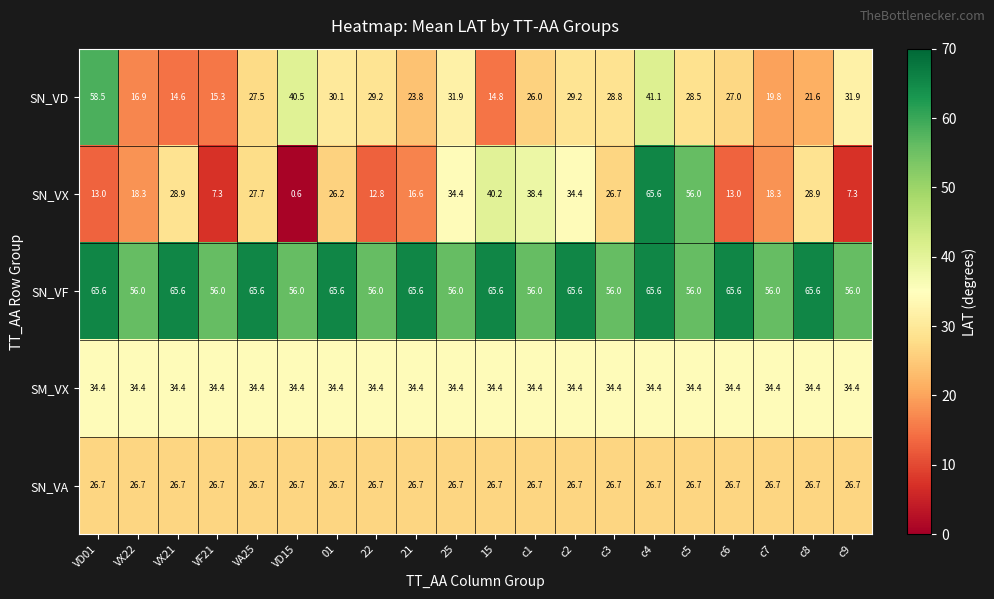

What is the sum of all SN_VA values?

534.0